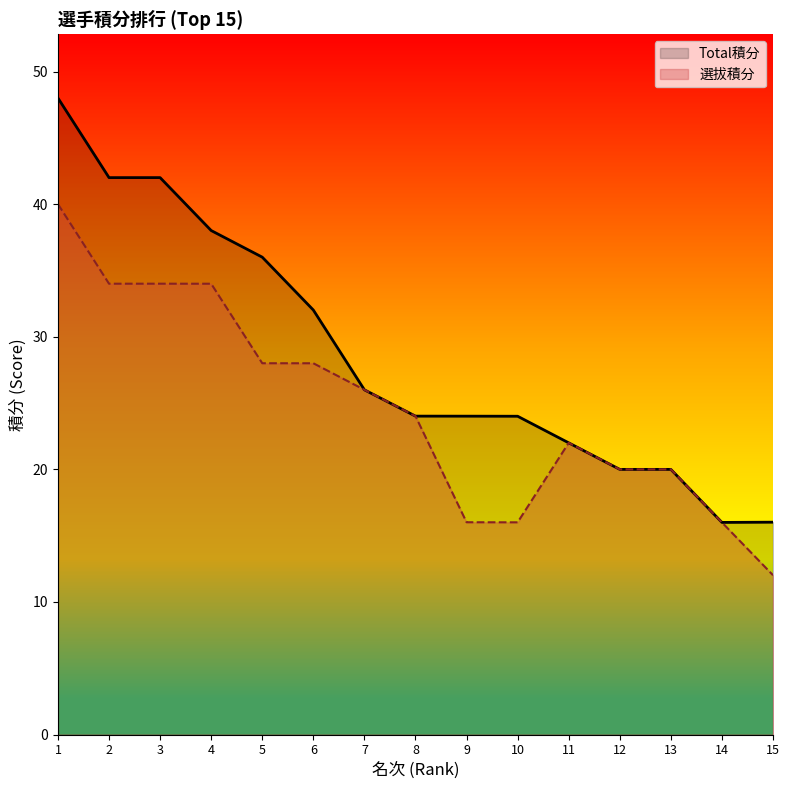

At which category is the sum across all series the highest?

1